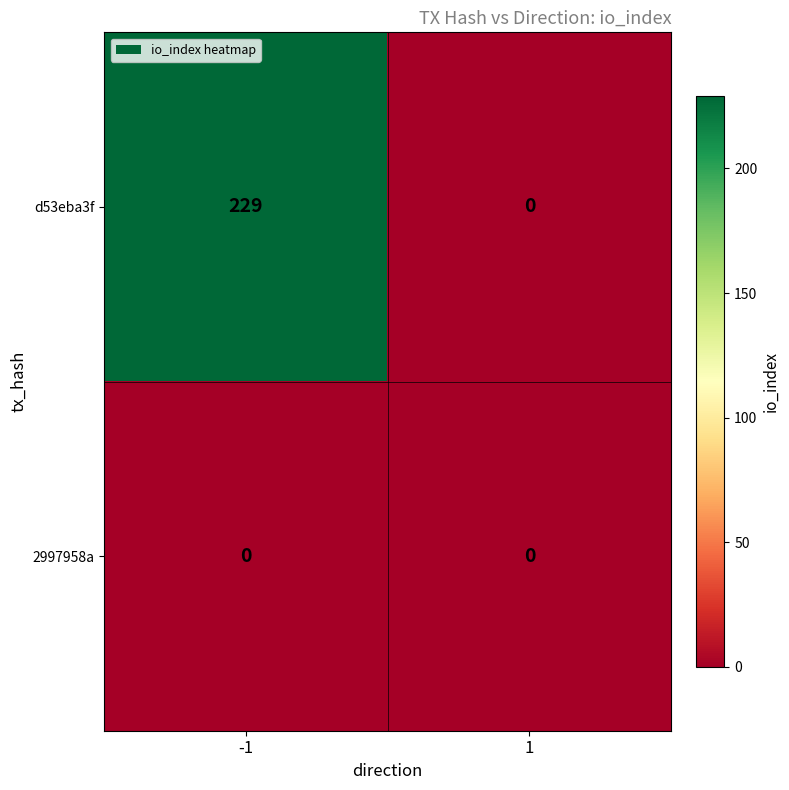

Count the number of data series in this chart.

2